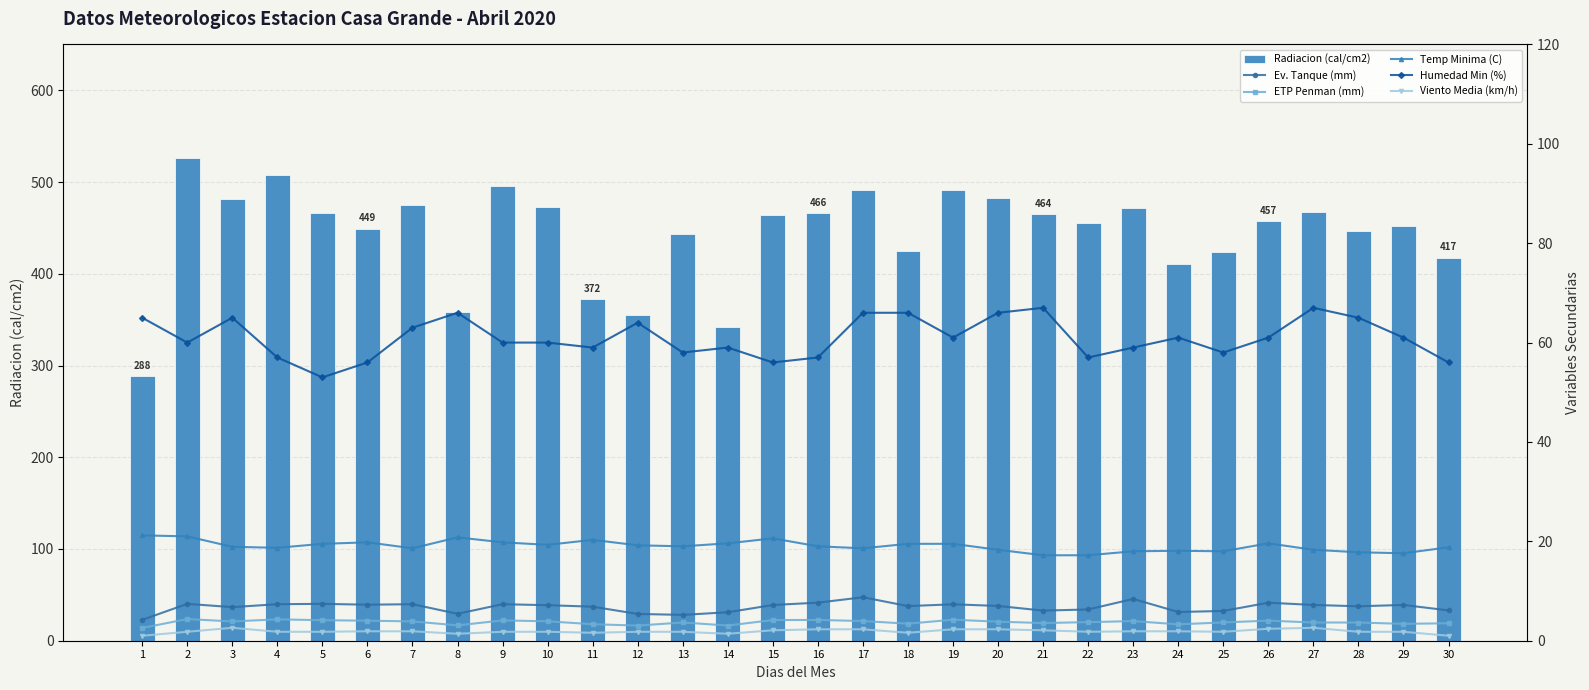

The value of Temp Minima (C) at 11 is 20.3. True or false?

True